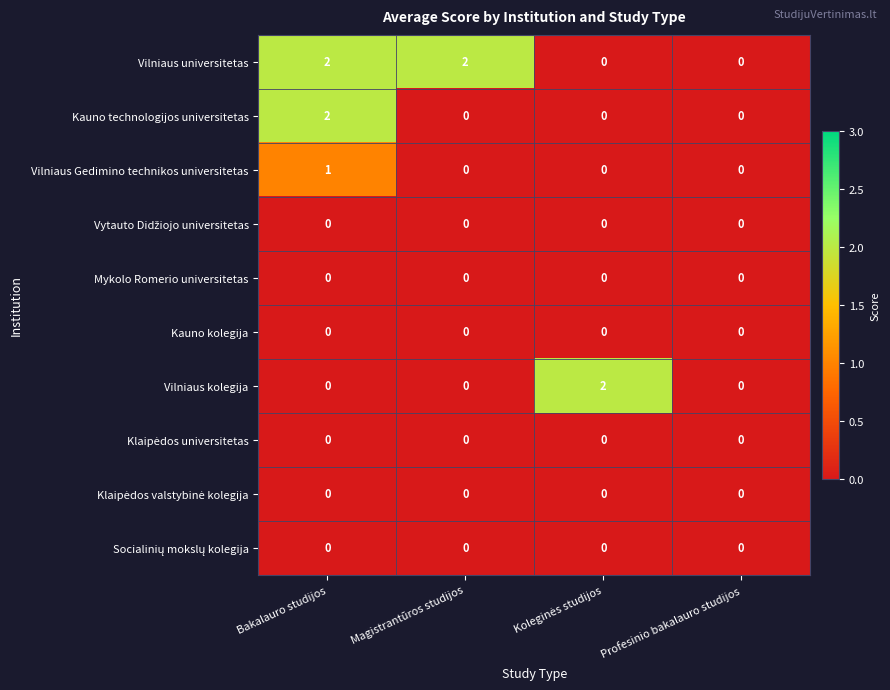

True or false: Vilniaus universitetas has a value of 2 at Bakalauro studijos.

True